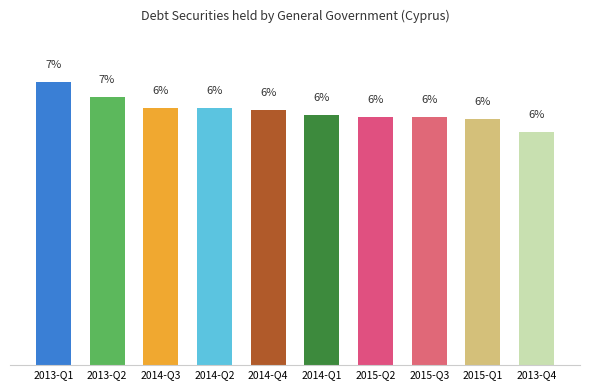

What position from the right is 2013-Q2?

9